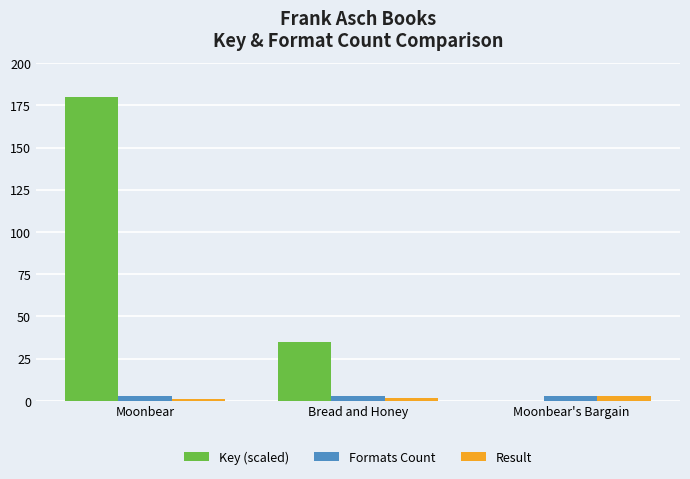

What is the sum of all Result values?

6.0